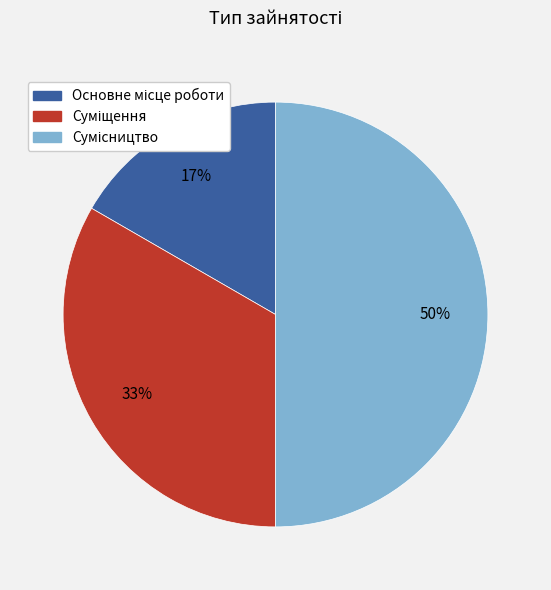

To the nearest percent, what is the average slice percentage?

33%